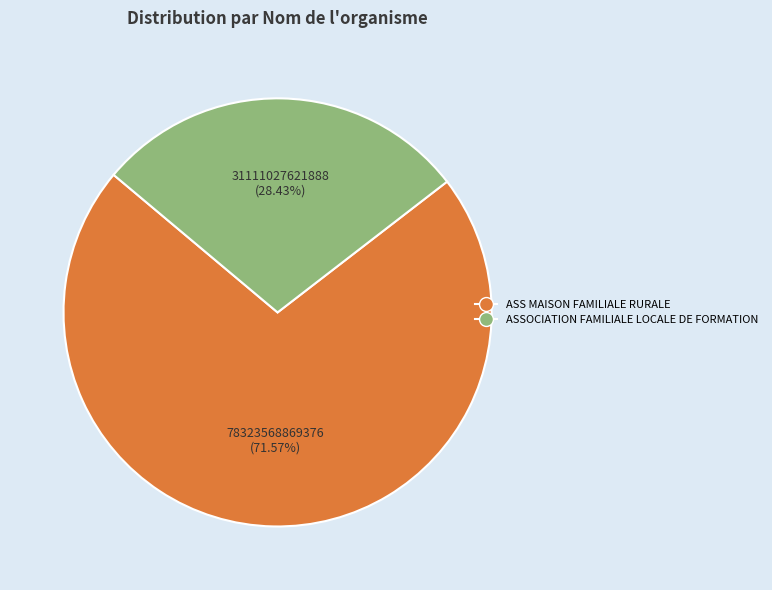

Rank the categories by value from lowest to highest.

ASSOCIATION FAMILIALE LOCALE DE FORMATION, ASS MAISON FAMILIALE RURALE